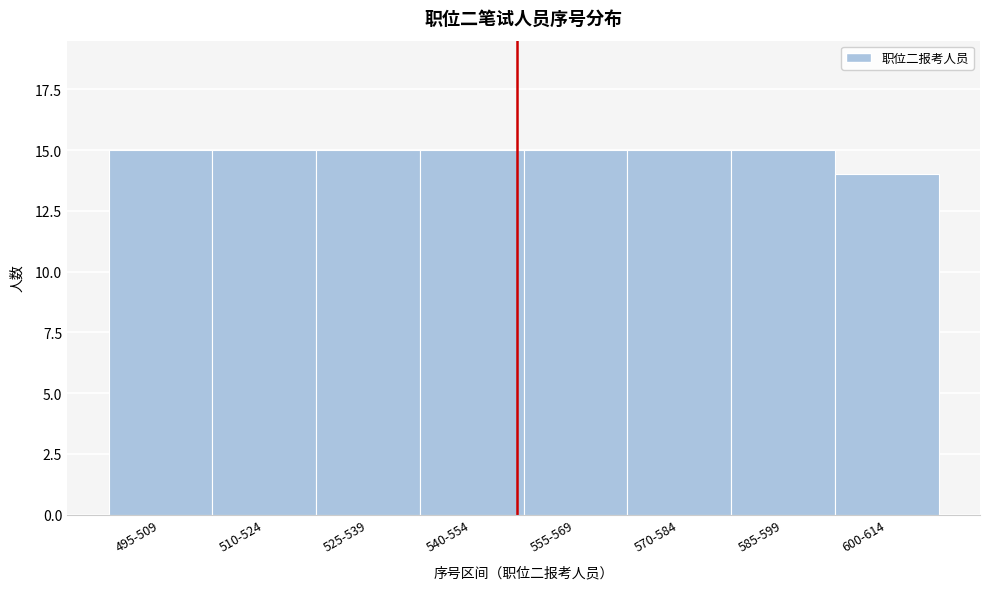

Reading left to right, transcribe all the data shown in this chart.

495-509=15	510-524=15	525-539=15	540-554=15	555-569=15	570-584=15	585-599=15	600-614=14